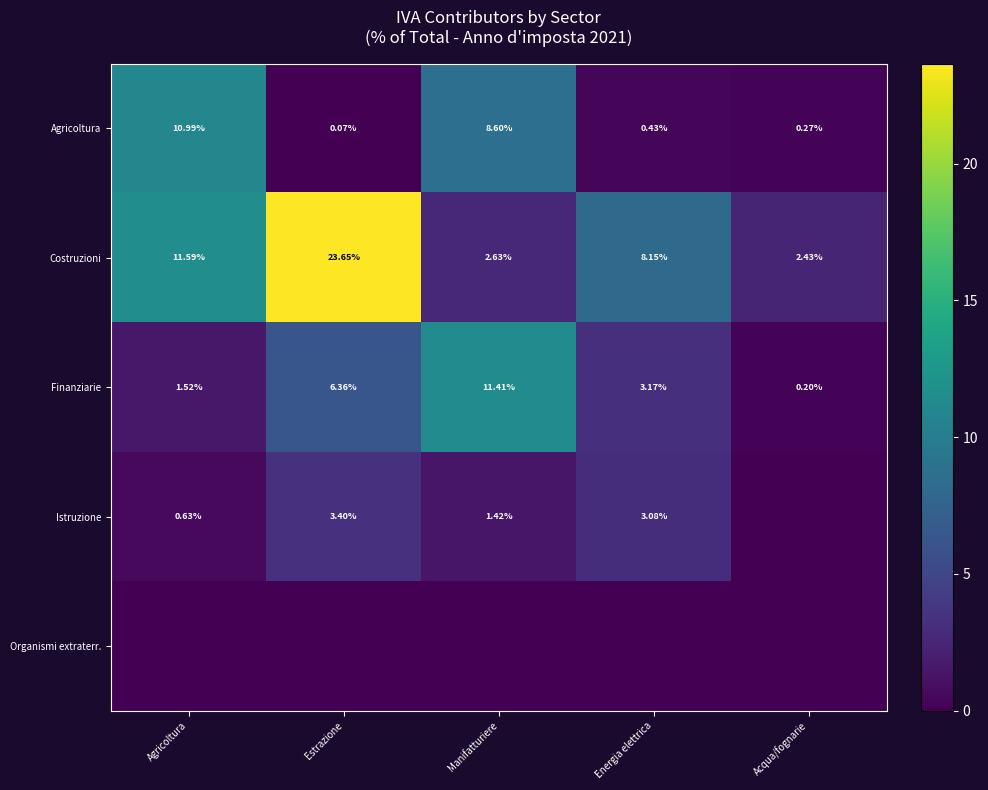

Is it true that Agricoltura equals 11.0 at Agricoltura?

True